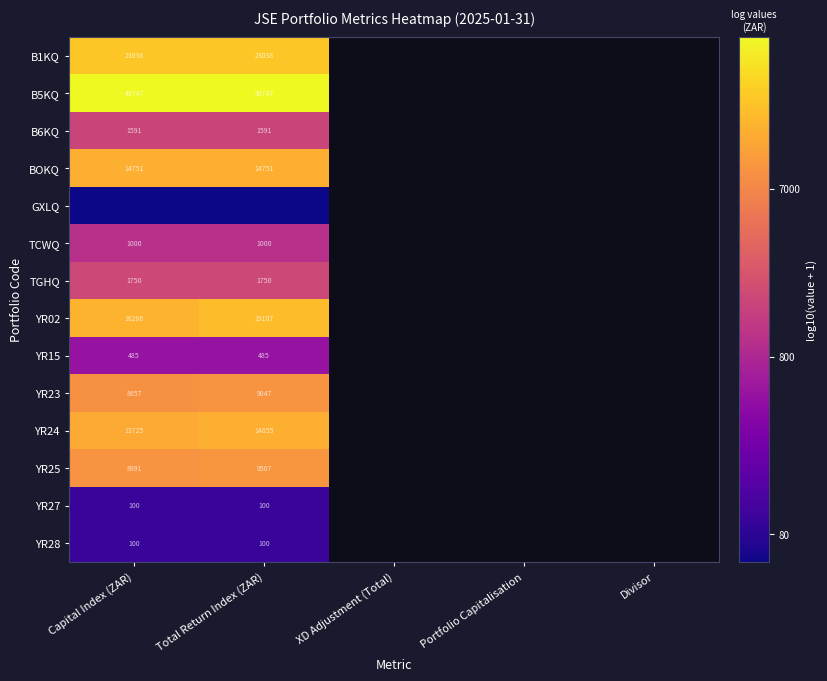

Is the value of YR25 at Capital Index (ZAR) greater than the value of B1KQ at Total Return Index (ZAR)?

No